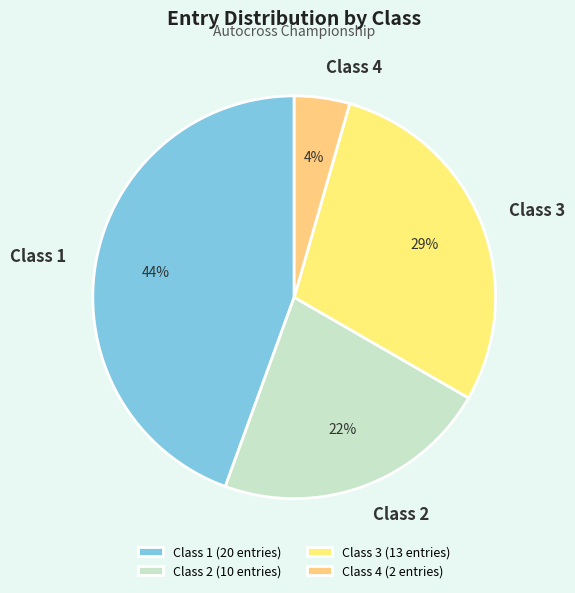

To the nearest percent, what is the difference between the largest and smallest slice percentages?

40%